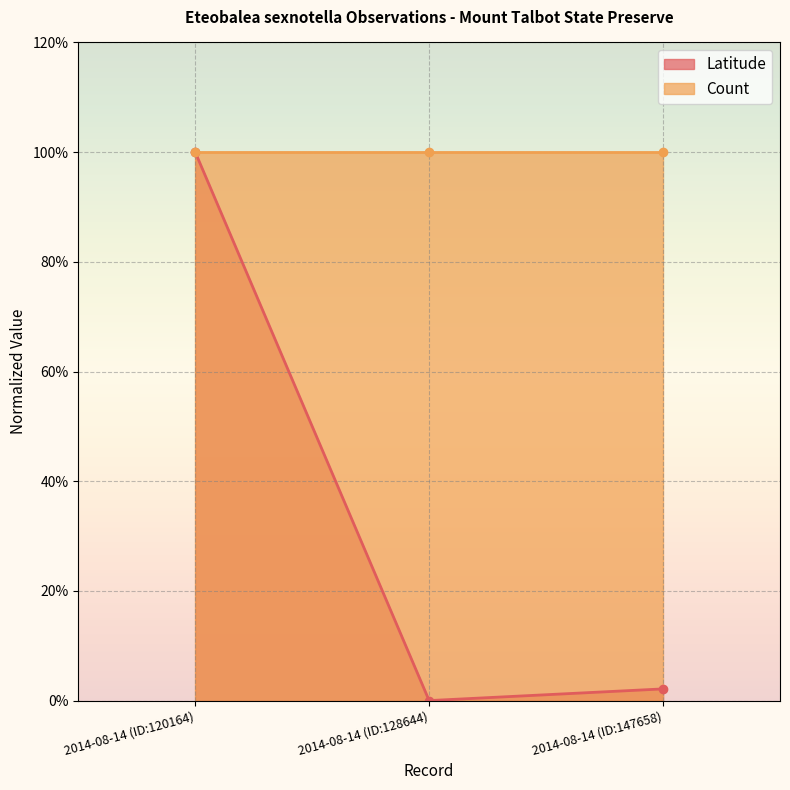

What is the change in value from 2014-08-14 (ID:120164) to 2014-08-14 (ID:147658)?

-1.0